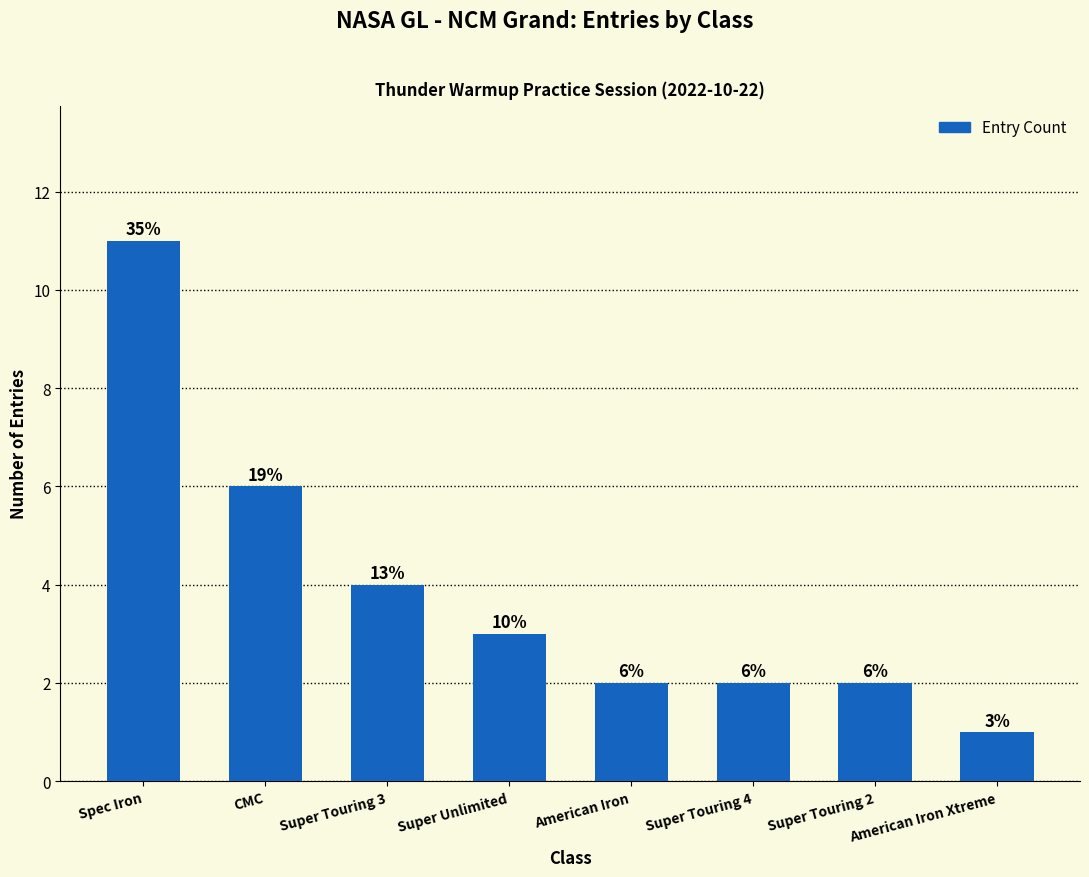

The value at CMC is 2. True or false?

False